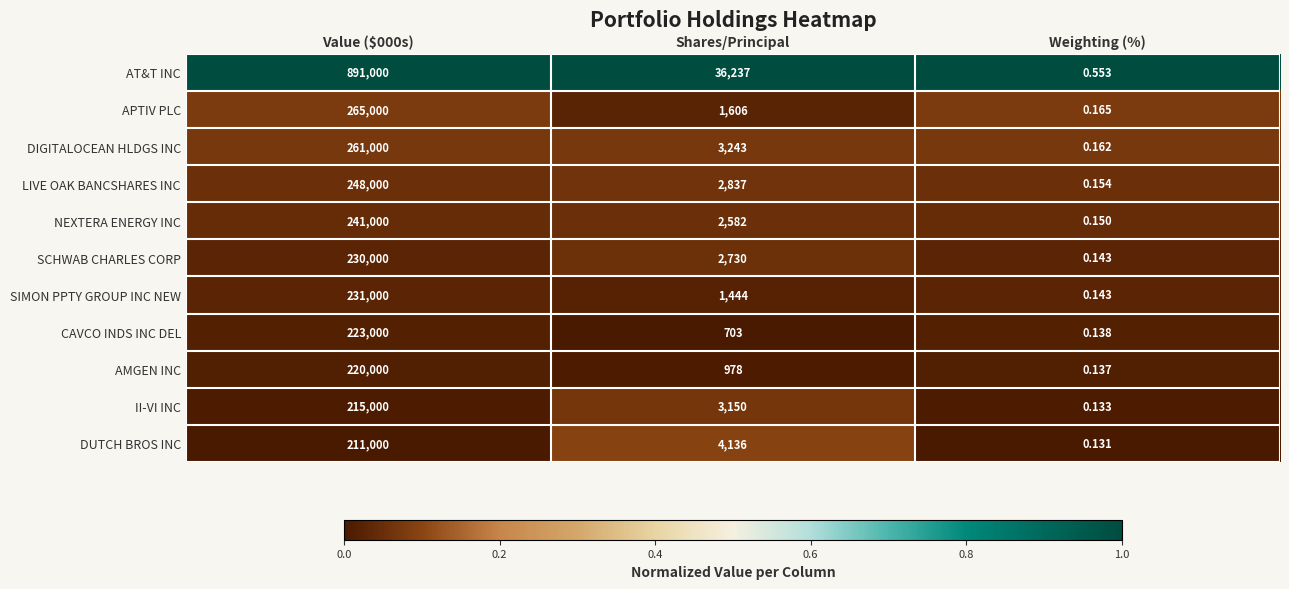

Which series has the largest total across all categories?

AT&T INC